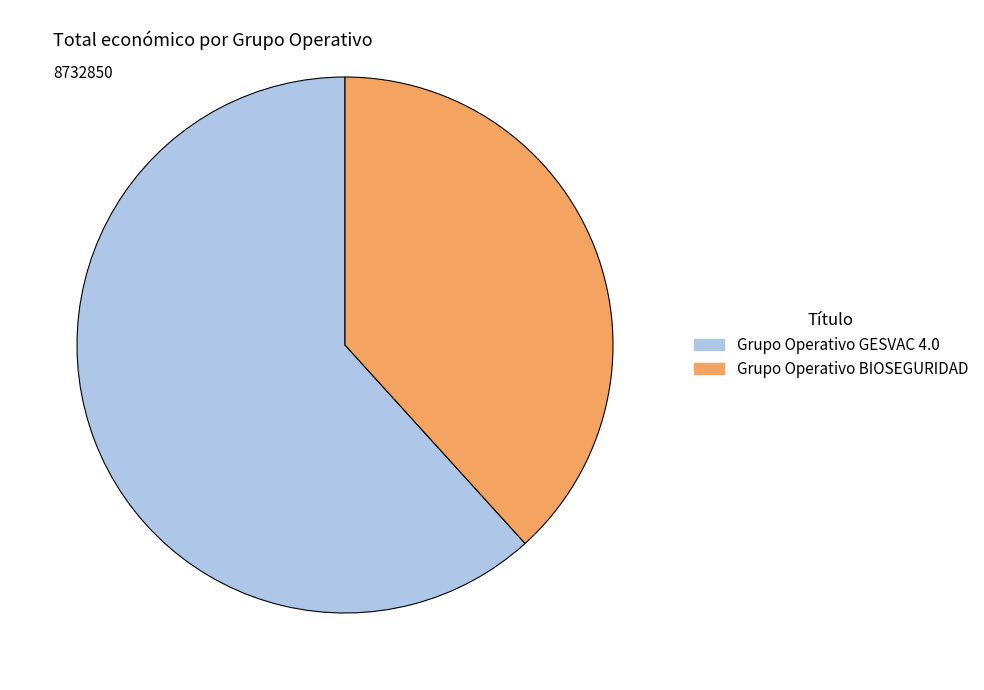

How many segments does this pie chart have?

2